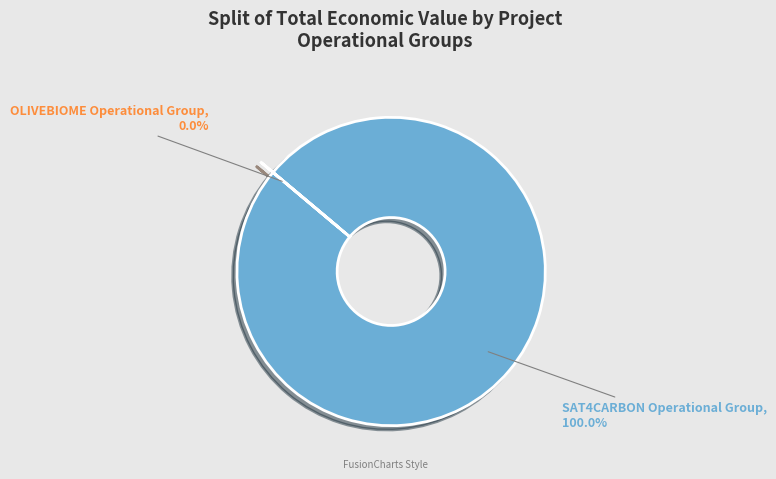

Which slice is the smallest?

OLIVEBIOME Operational Group